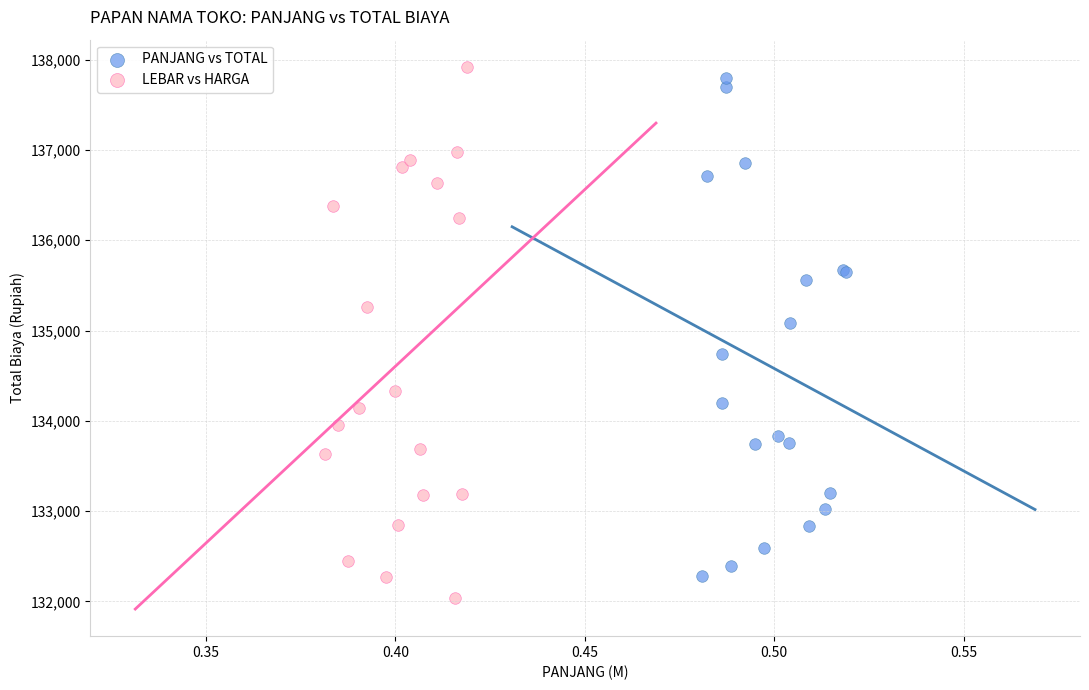

What are all the series names shown in the legend?

PANJANG vs TOTAL, LEBAR vs HARGA